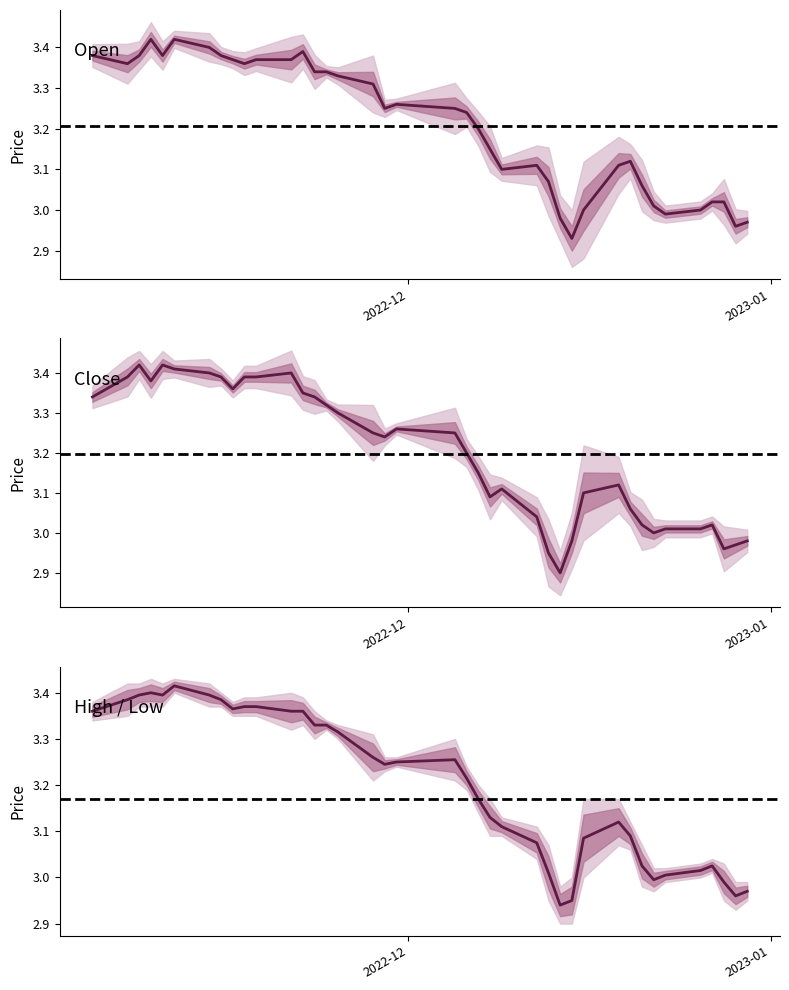

True or false: Open and Low cross at least once.

False